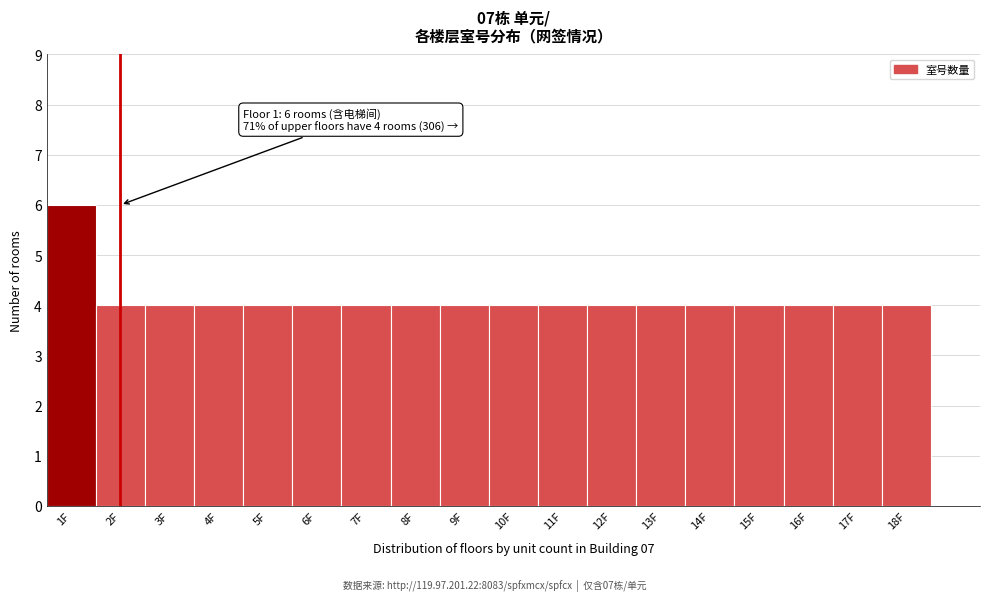

Reading left to right, transcribe all the data shown in this chart.

1F=6	2F=4	3F=4	4F=4	5F=4	6F=4	7F=4	8F=4	9F=4	10F=4	11F=4	12F=4	13F=4	14F=4	15F=4	16F=4	17F=4	18F=4